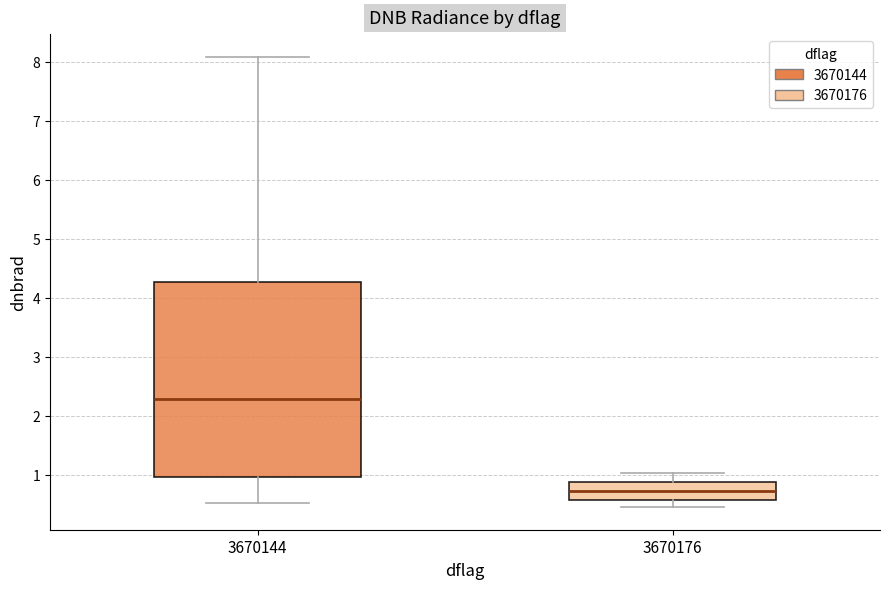

Comparing the boxes themselves (not the whiskers), which one is the tallest?

3670144